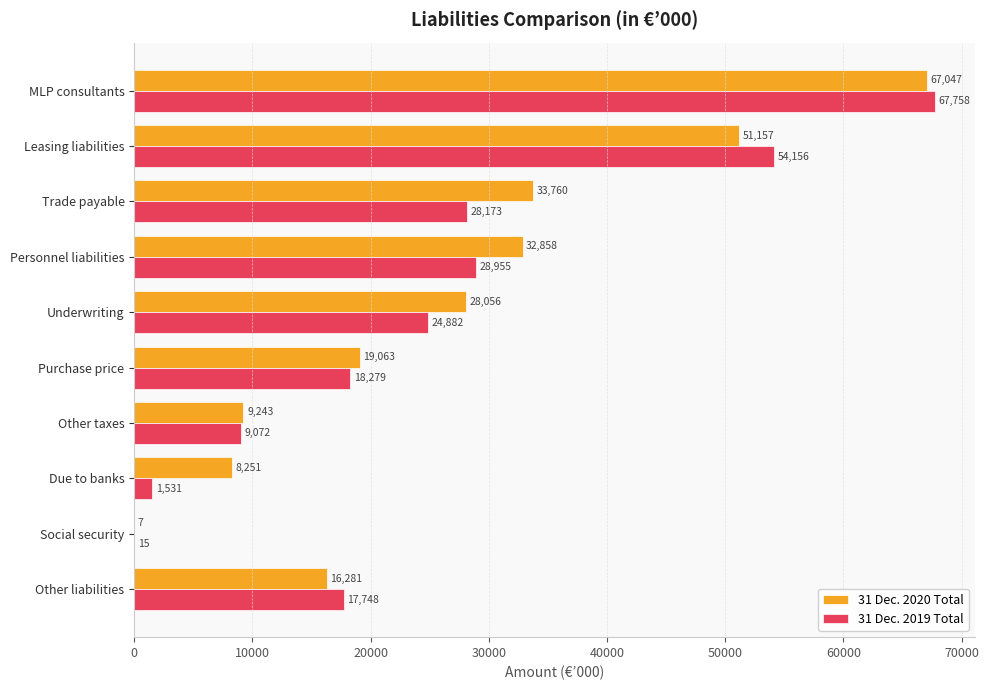

Is it true that 31 Dec. 2020 Total equals 79660 at Leasing liabilities?

False